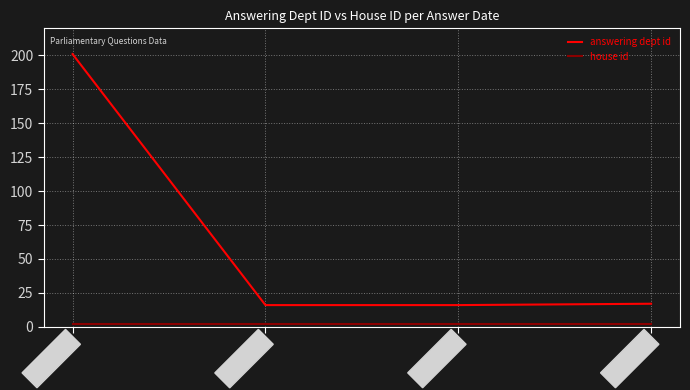

Which series has the largest total across all categories?

answering dept id